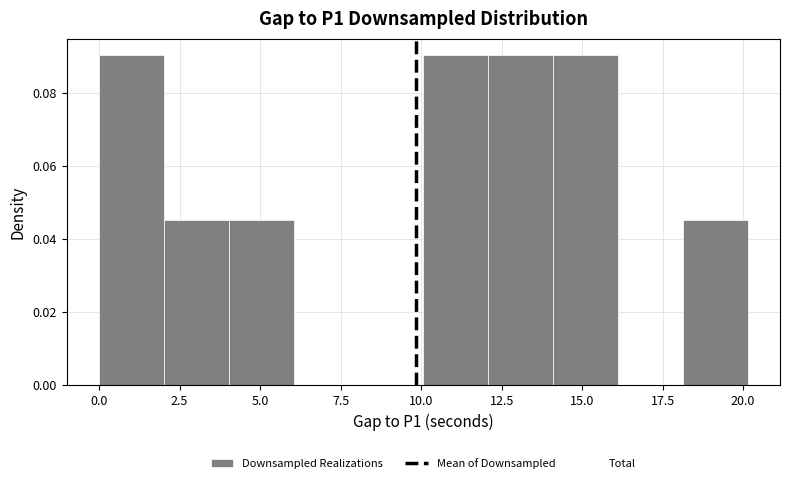

Reading left to right, transcribe this chart: for each bar, give the range it covers on the x-axis and its height. Neither the bar edges nor the heights are printed on the chart, so give them approximately, as read against the axes.

0 to 2: 0.090
2 to 4: 0.046
4 to 6: 0.046
6 to 8: 0
8 to 10: 0
10 to 12: 0.090
12 to 14: 0.090
14 to 16: 0.090
16 to 18: 0
18 to 20: 0.046